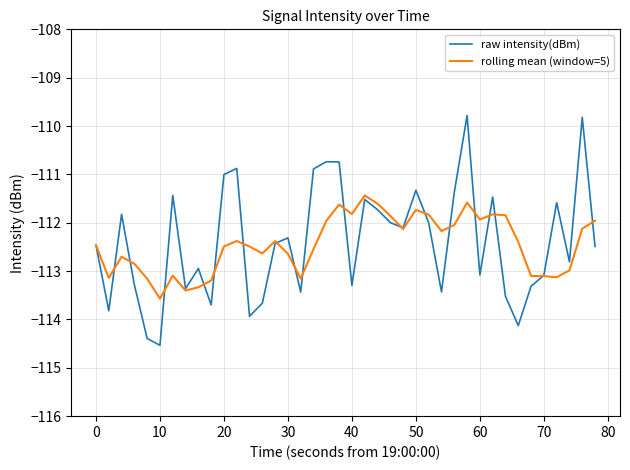

What is the lowest value of the rolling mean (window=5) series?

-113.6